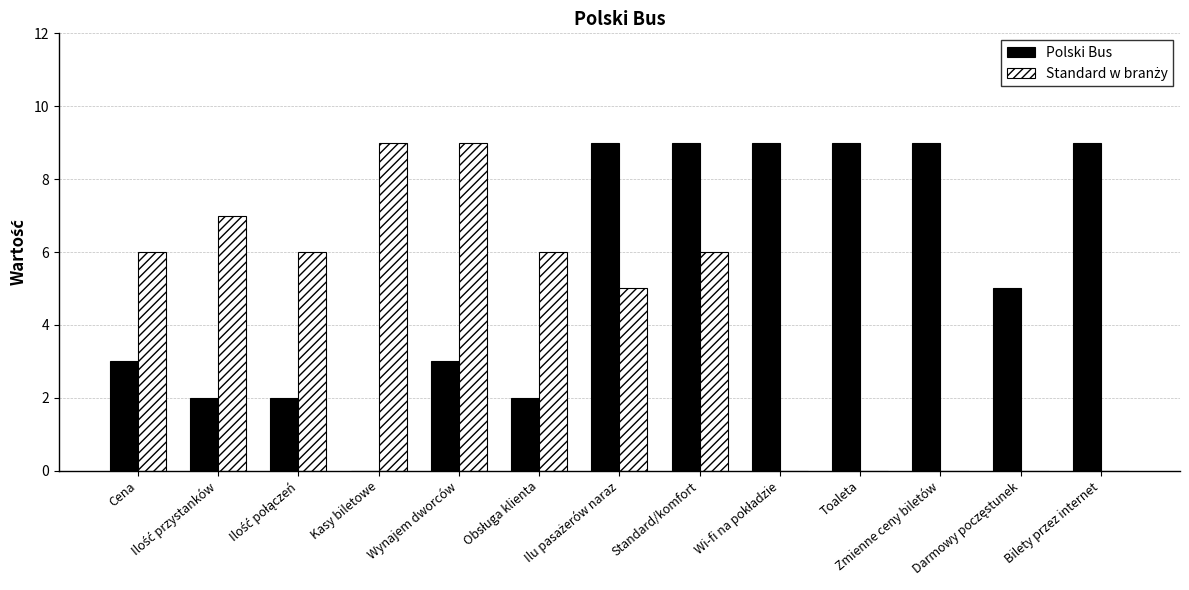

What is the sum of all Polski Bus values?

71